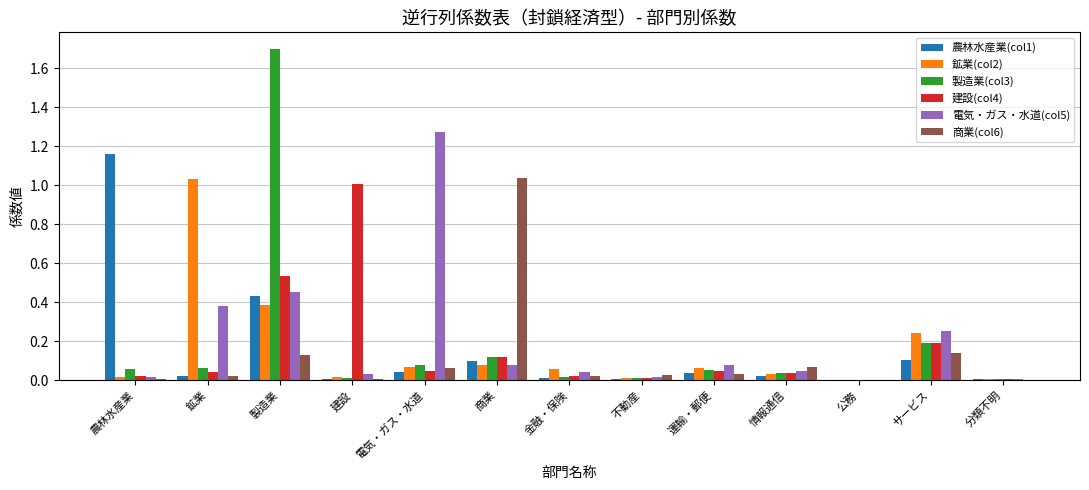

How many groups of bars are there?

13